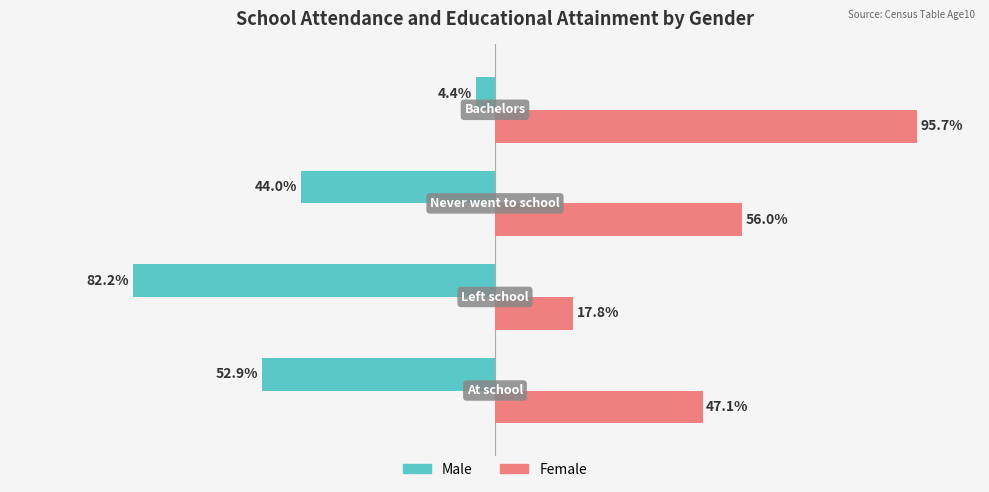

Rank the series by their average value, from lowest to highest.

Male, Female